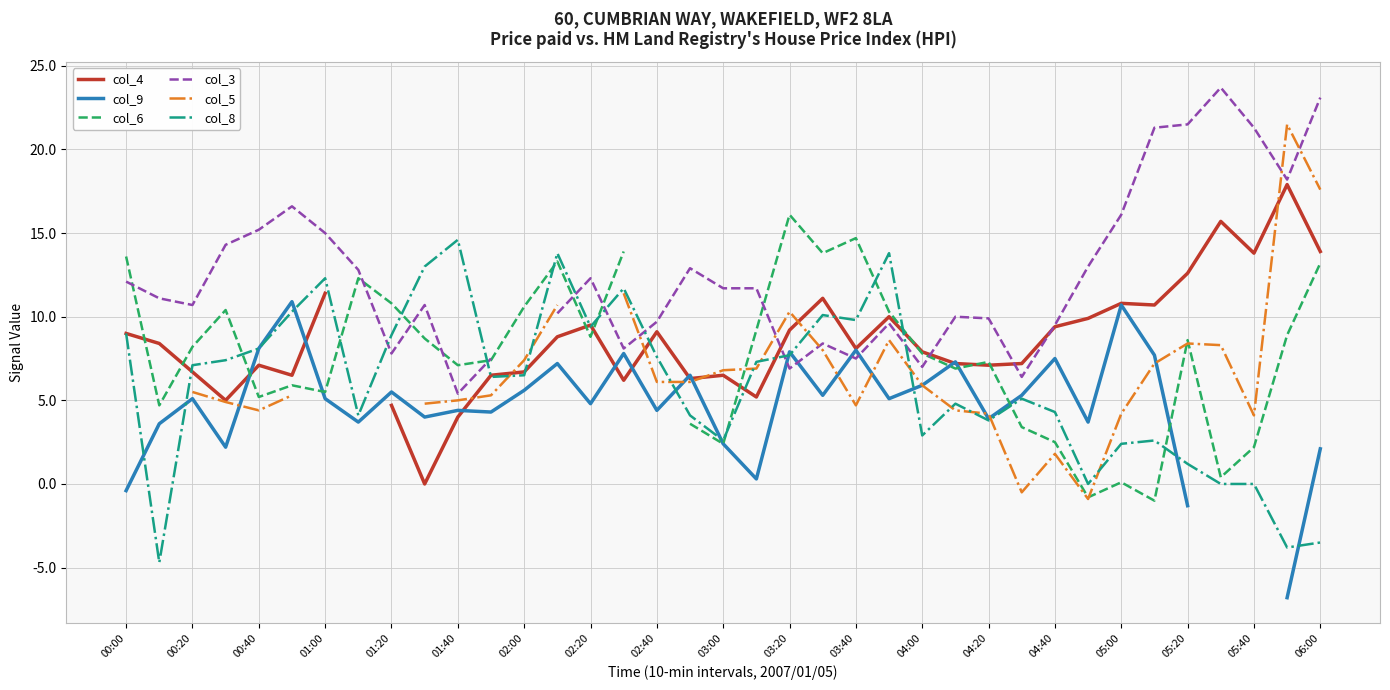

At which label does col_8 reach its peak?

01:40